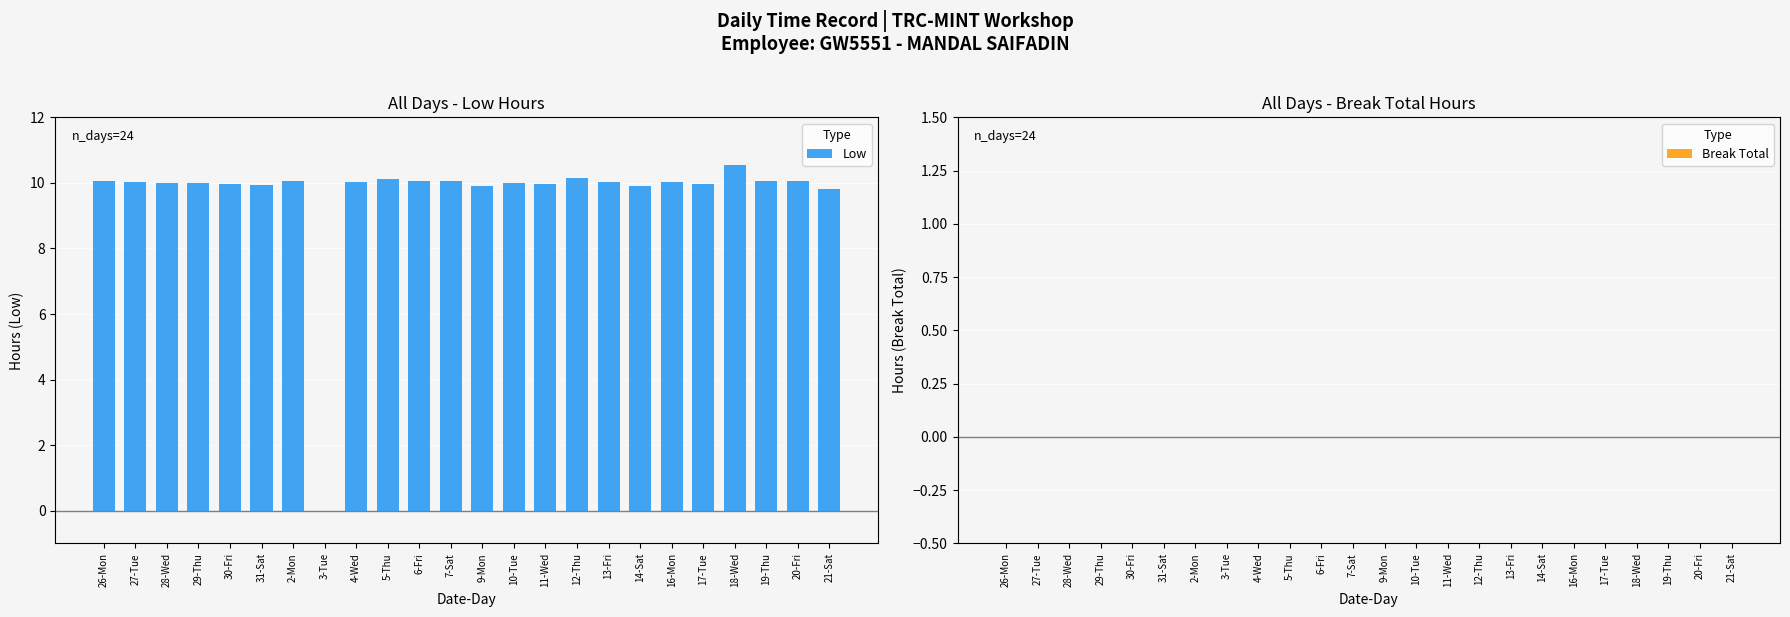

Count the number of data series in this chart.

1